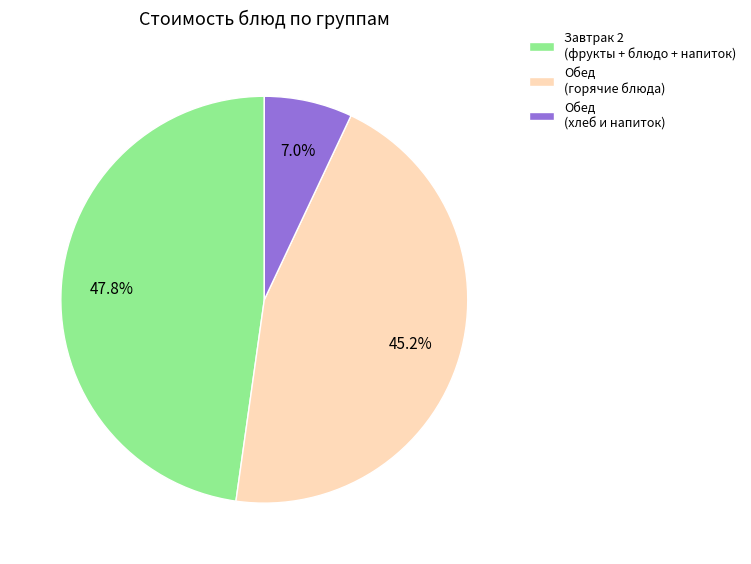

What is the total percentage of Завтрак 2 (фрукты + блюдо + напиток) and Обед (хлеб и напиток)?

54.8%